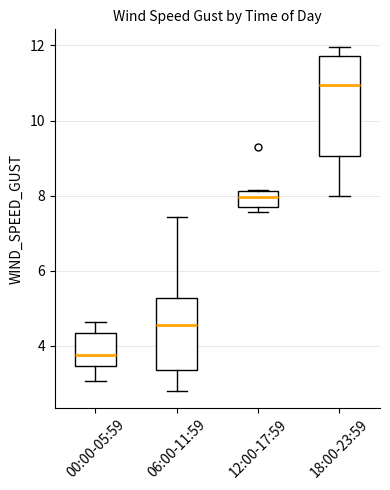

Which box has the highest median line?

18:00-23:59